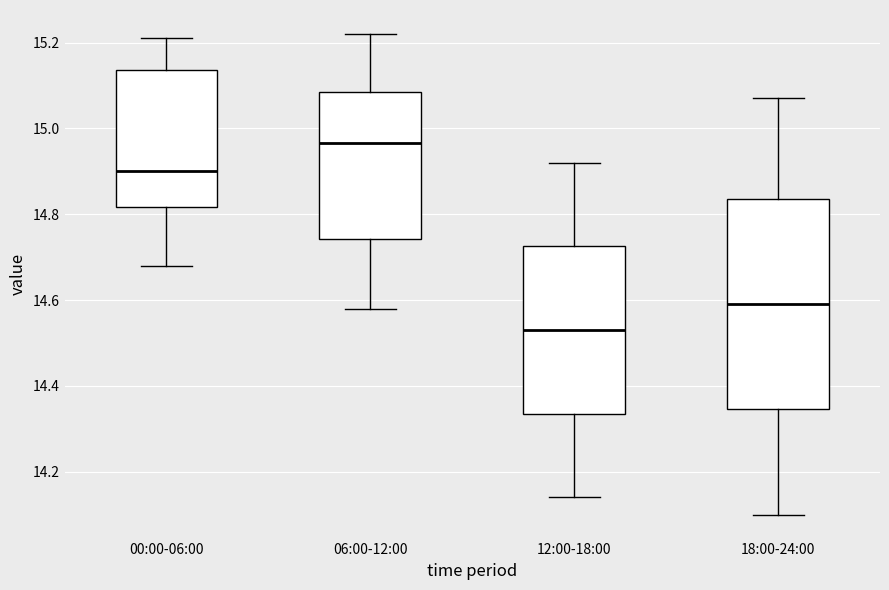

Where is the upper edge of the box for 06:00-12:00 on the y-axis? The values are not printed on the chart, so give them approximately, as read against the axis.

15.08